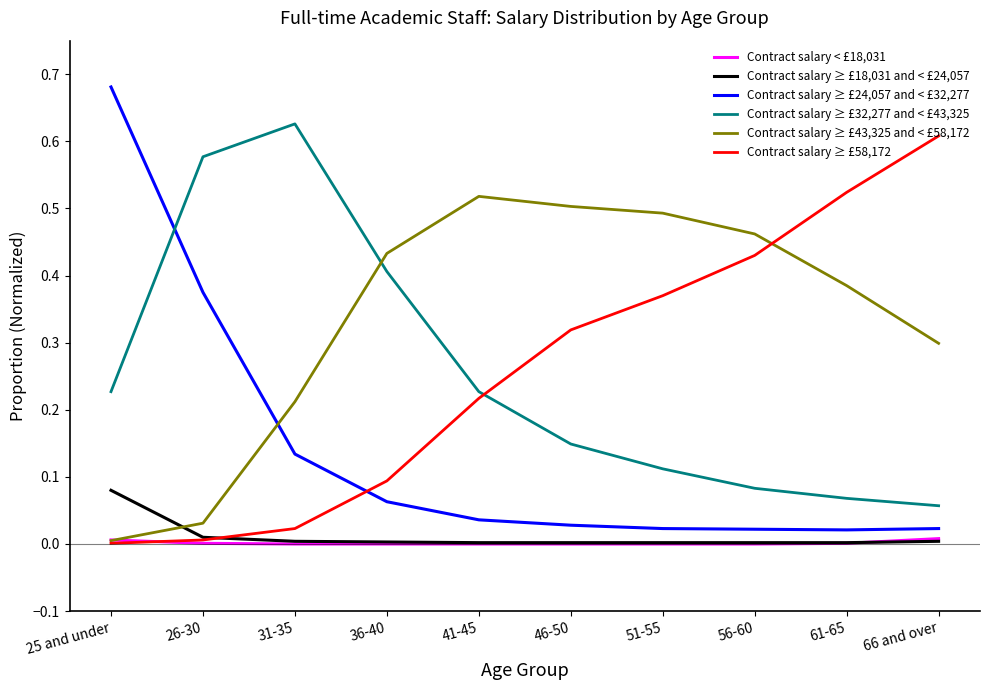

True or false: Contract salary ≥ £32,277 and < £43,325 and Contract salary ≥ £18,031 and < £24,057 cross at least once.

False